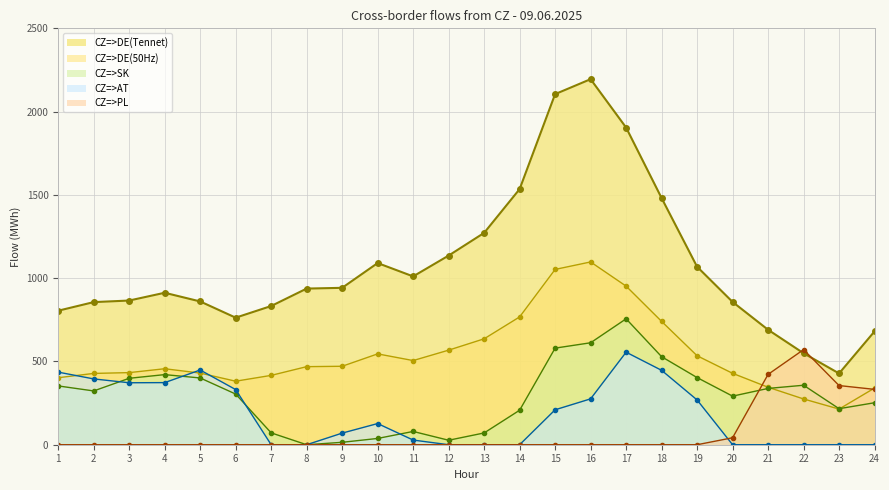

How many series are shown in this chart?

5